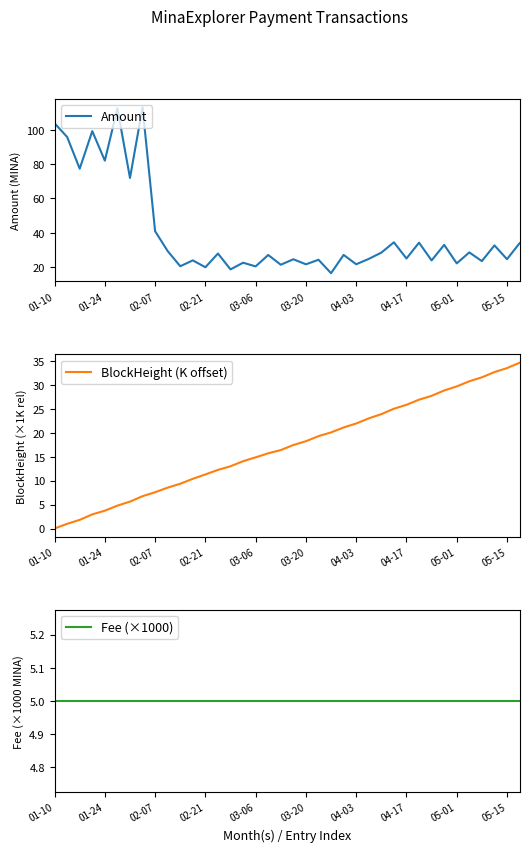

How many lines are shown in the chart?

3